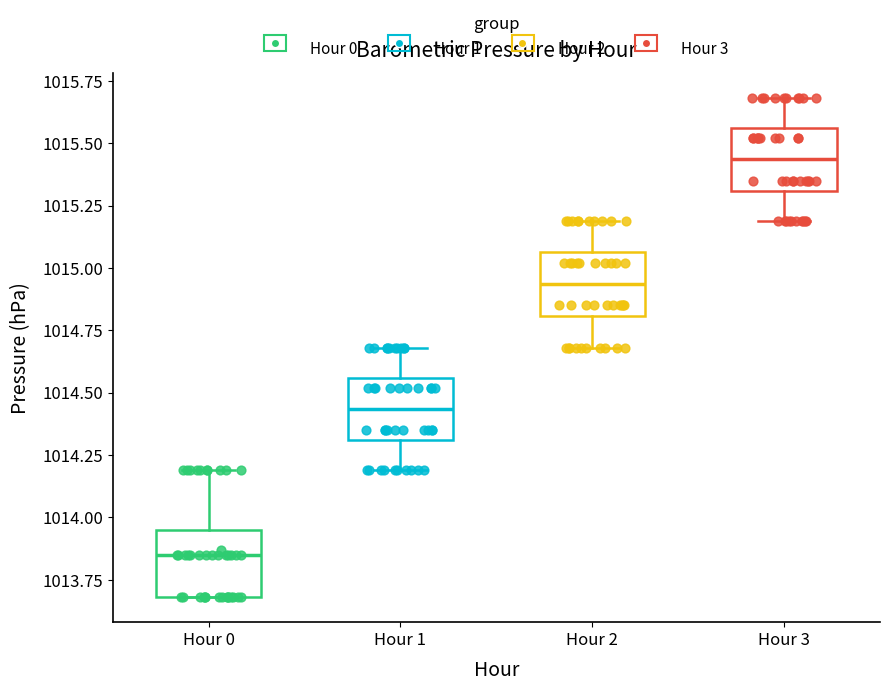

Where does the lower whisker of the box for Hour 2 end on the y-axis? The values are not printed on the chart, so give them approximately, as read against the axis.

1014.70